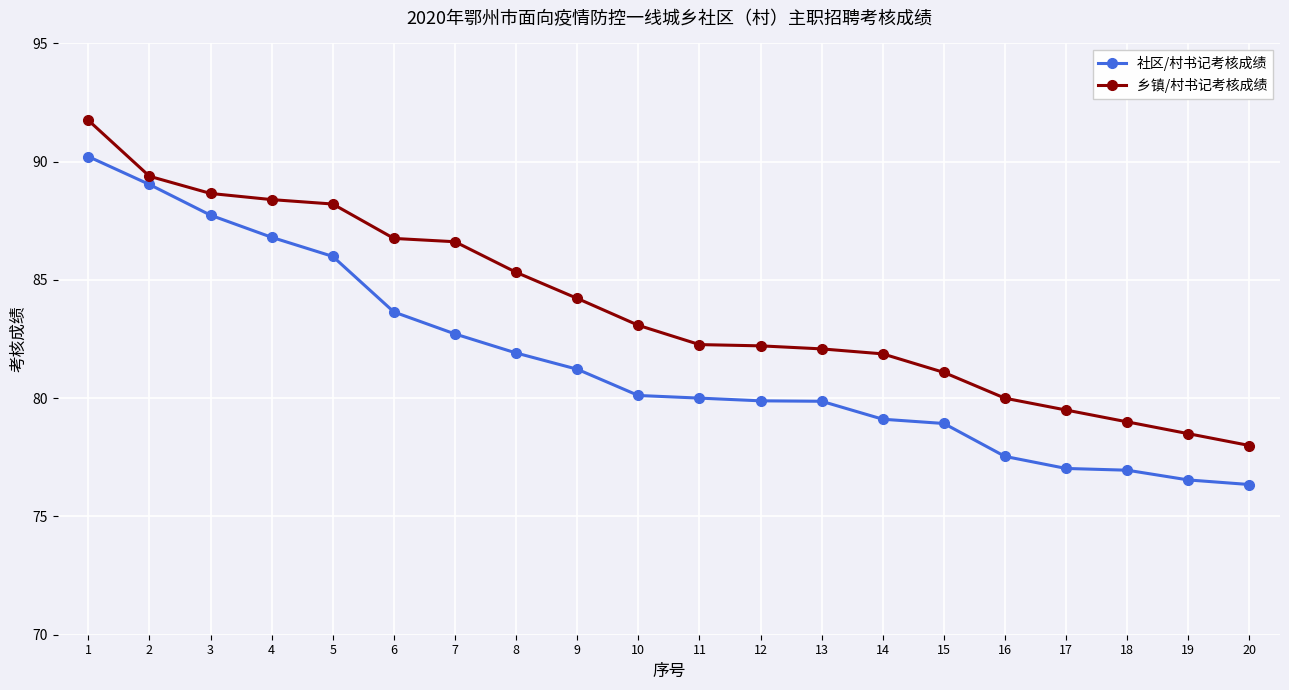

True or false: 乡镇/村书记考核成绩 and 社区/村书记考核成绩 cross at least once.

False